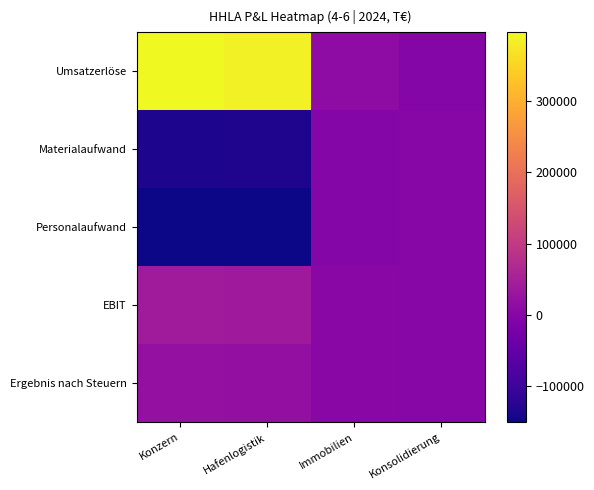

Reading right to left, what are all the values shown in this chart?

Umsatzerlöse: Konsolidierung=-2447	Immobilien=11595	Hafenlogistik=387531	Konzern=396679
Materialaufwand: Konsolidierung=221	Immobilien=-2553	Hafenlogistik=-133235	Konzern=-135567
Personalaufwand: Konsolidierung=0	Immobilien=-764	Hafenlogistik=-149162	Konzern=-149927
EBIT: Konsolidierung=81	Immobilien=3371	Hafenlogistik=37961	Konzern=41413
Ergebnis nach Steuern: Konsolidierung=62	Immobilien=2042	Hafenlogistik=18025	Konzern=20128